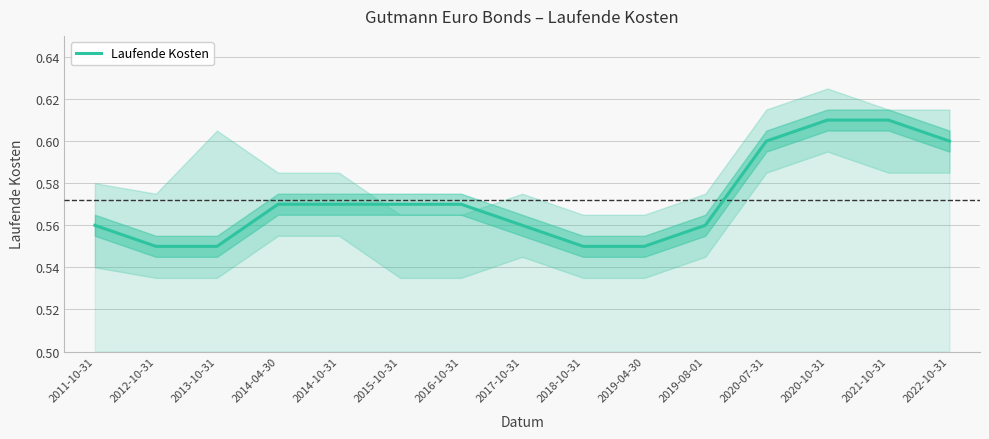

Reading left to right, extract all data points from this chart.

2011-10-31=0.6	2012-10-31=0.6	2013-10-31=0.6	2014-04-30=0.6	2014-10-31=0.6	2015-10-31=0.6	2016-10-31=0.6	2017-10-31=0.6	2018-10-31=0.6	2019-04-30=0.6	2019-08-01=0.6	2020-07-31=0.6	2020-10-31=0.6	2021-10-31=0.6	2022-10-31=0.6